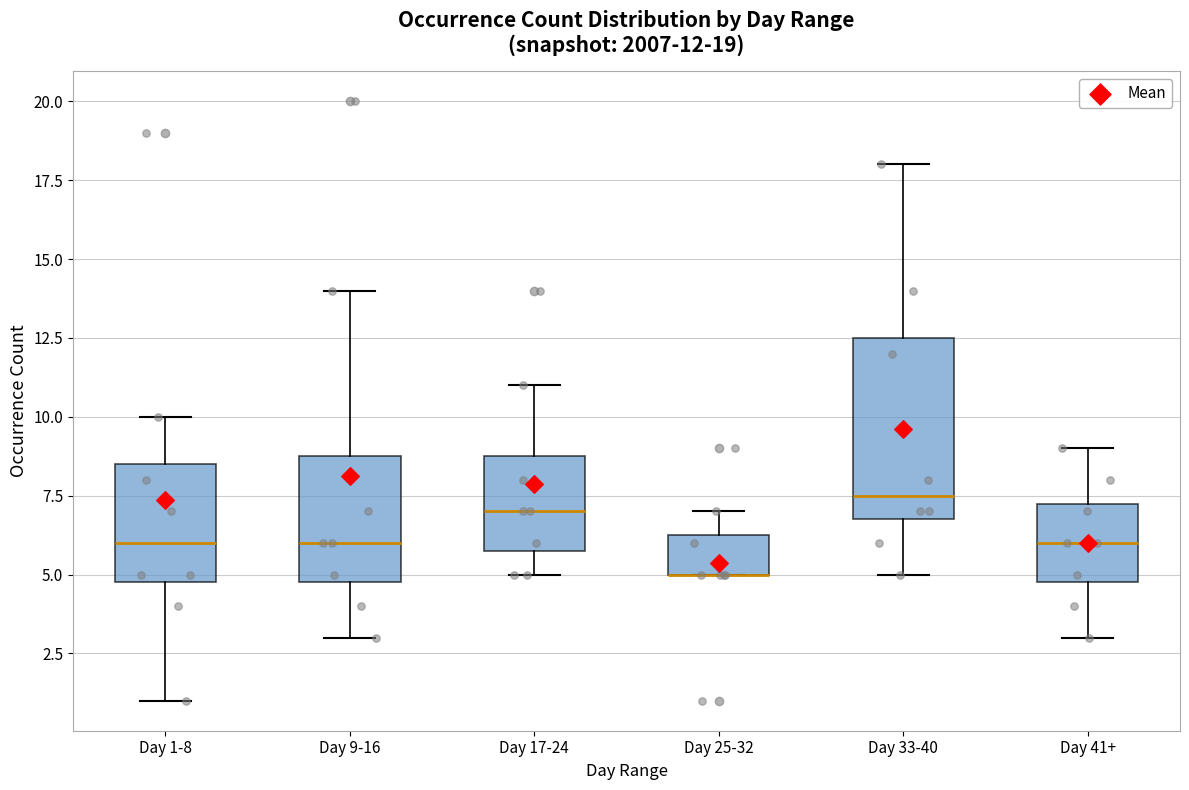

Which box is the tallest, from its lower edge to its upper edge?

Day 33-40